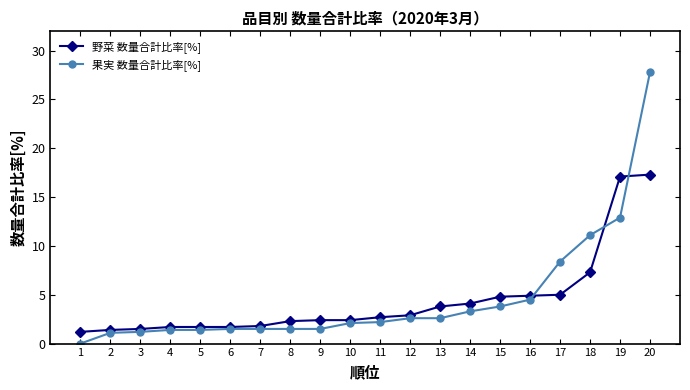

At which category is the sum across all series the highest?

20